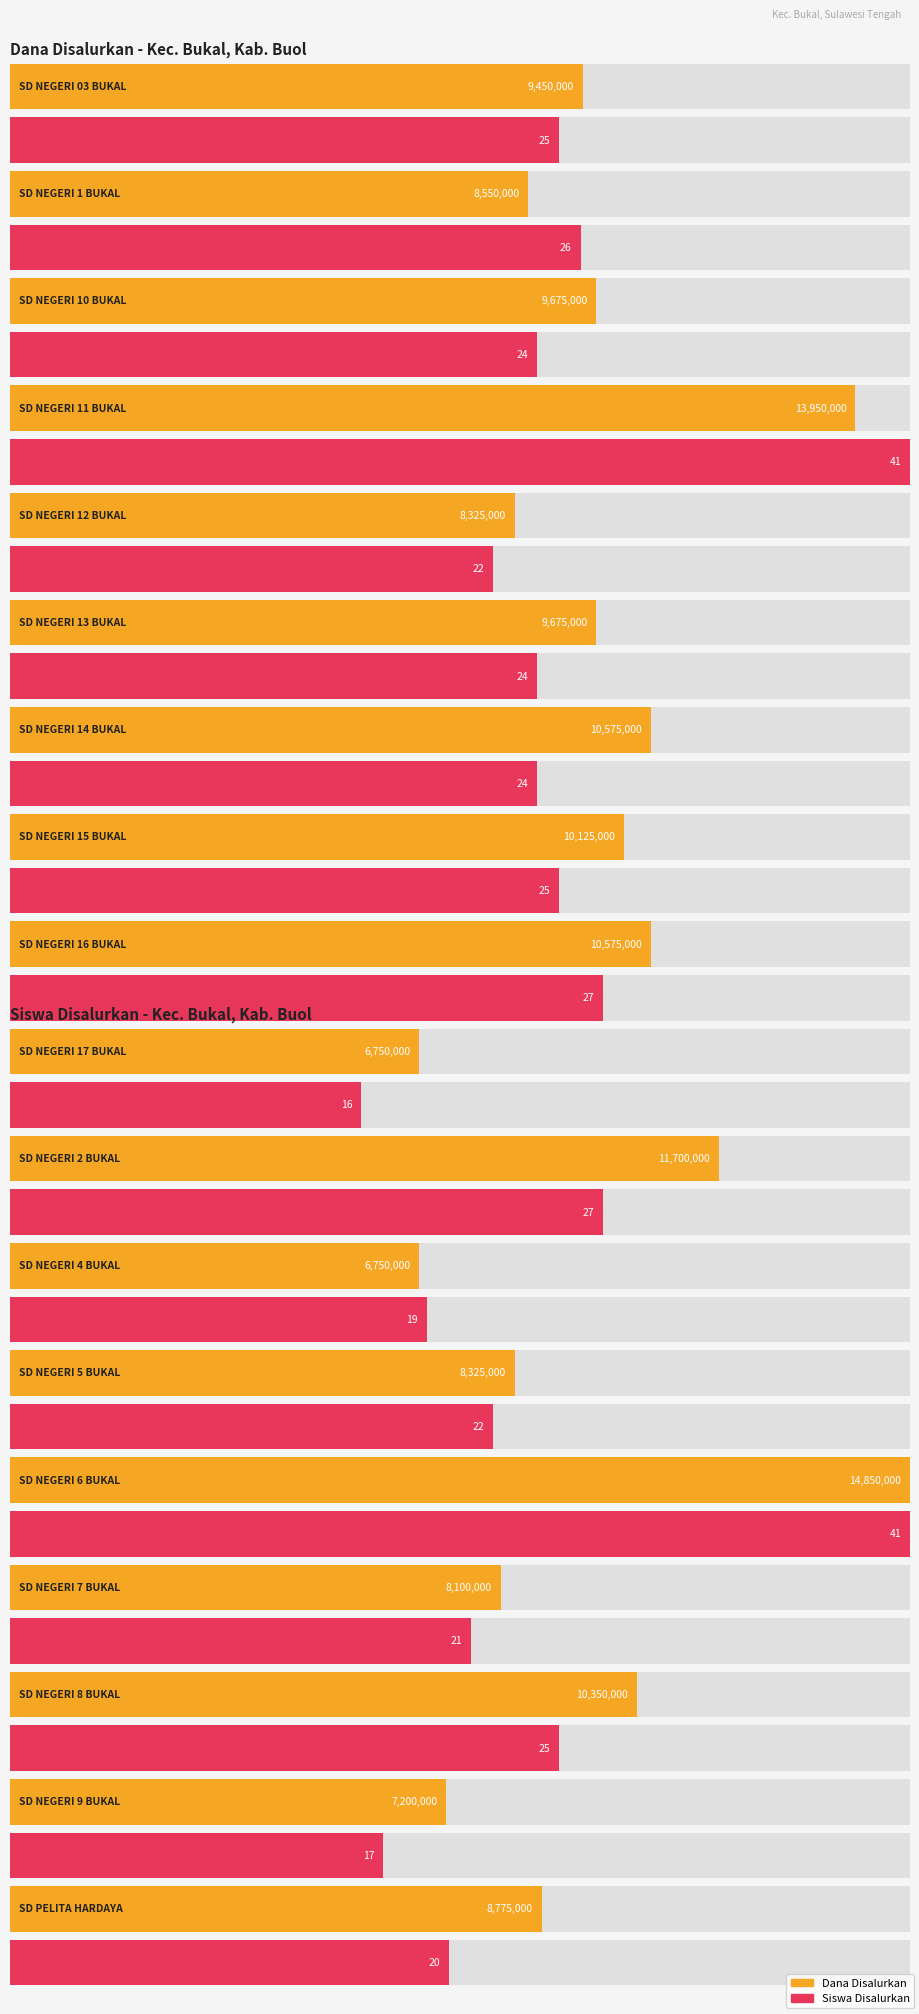

Which series has the largest total across all categories?

Dana Disalurkan